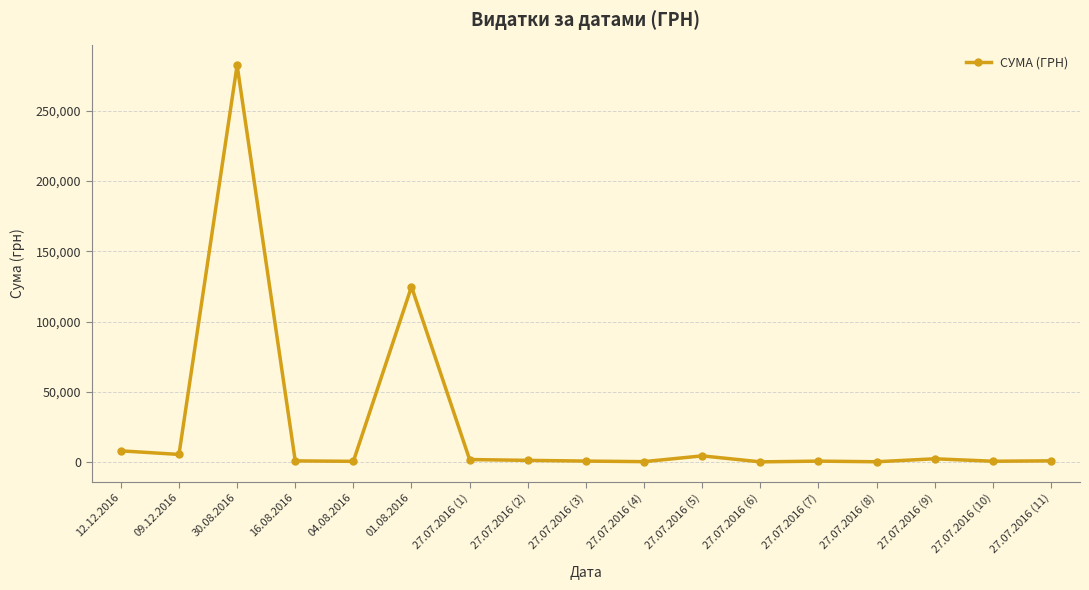

What is the difference between the maximum and minimum values?

282374.1